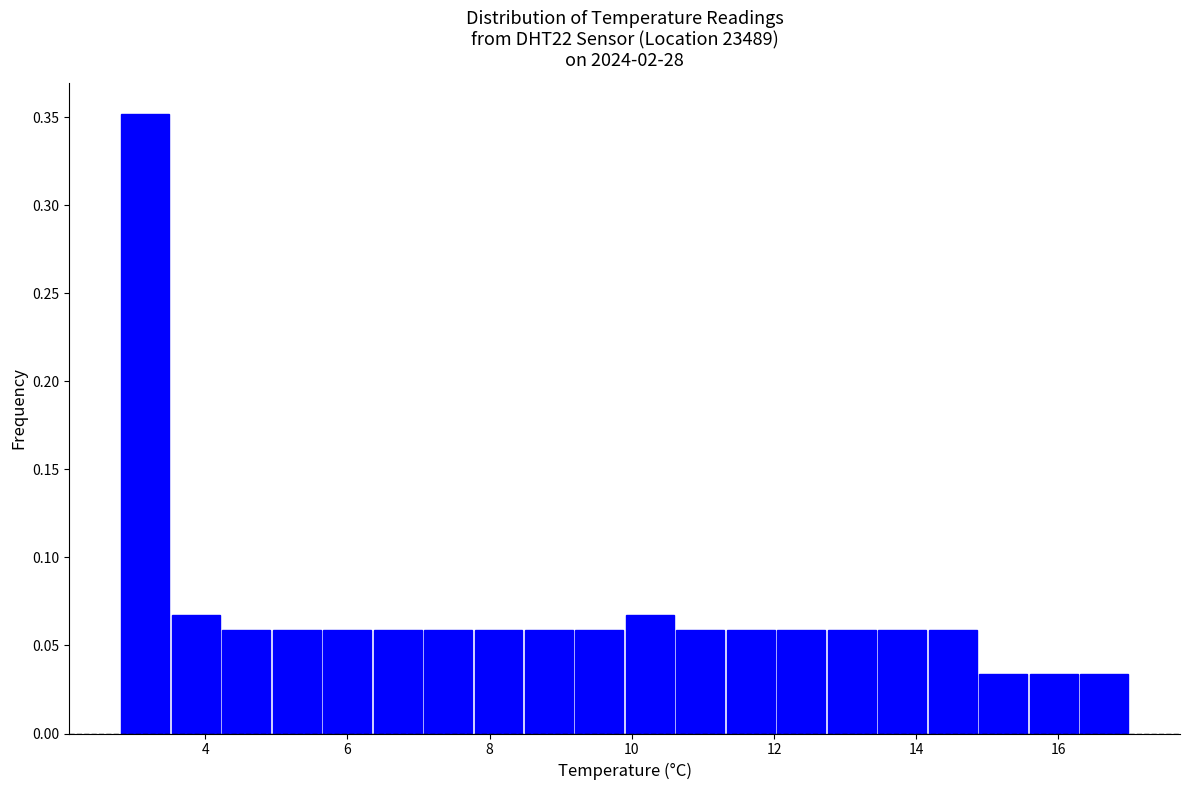

Around what value on the x-axis is the tallest bar? Give the approximate position of its centre, as read against the axis.

3.2